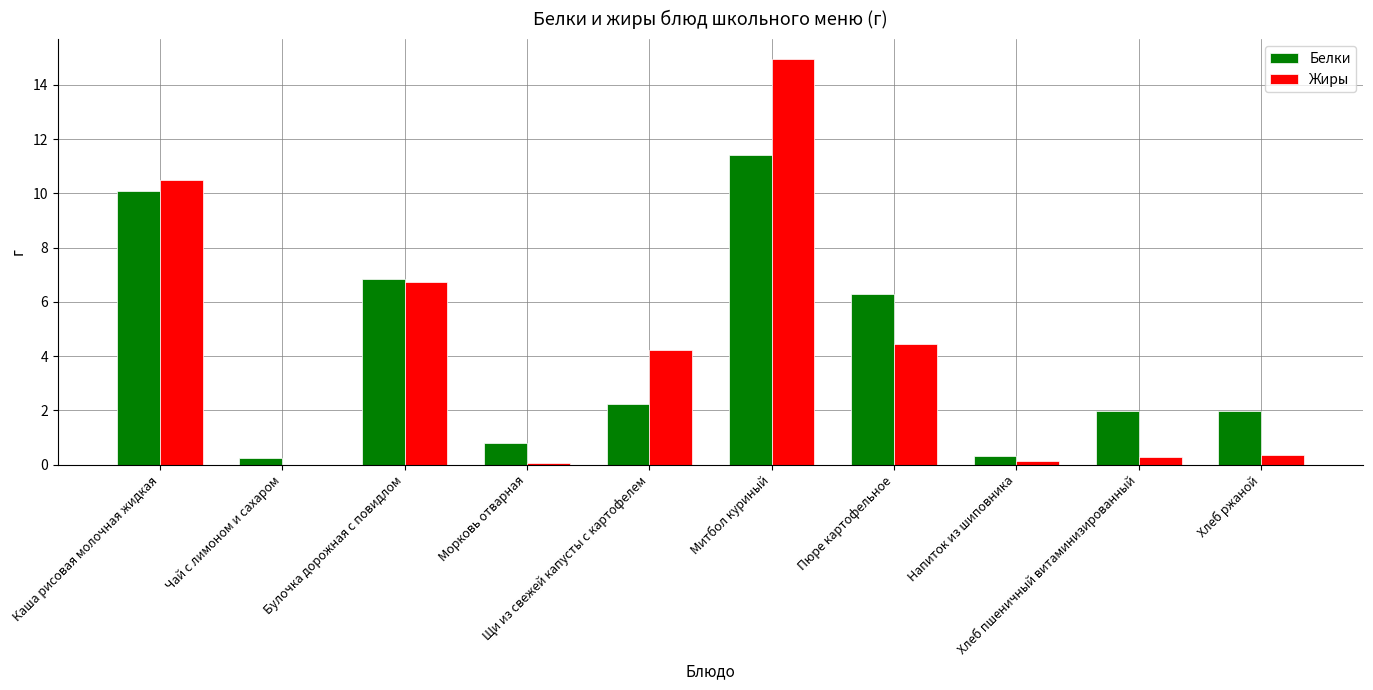

What is the maximum value shown in the chart?

14.9